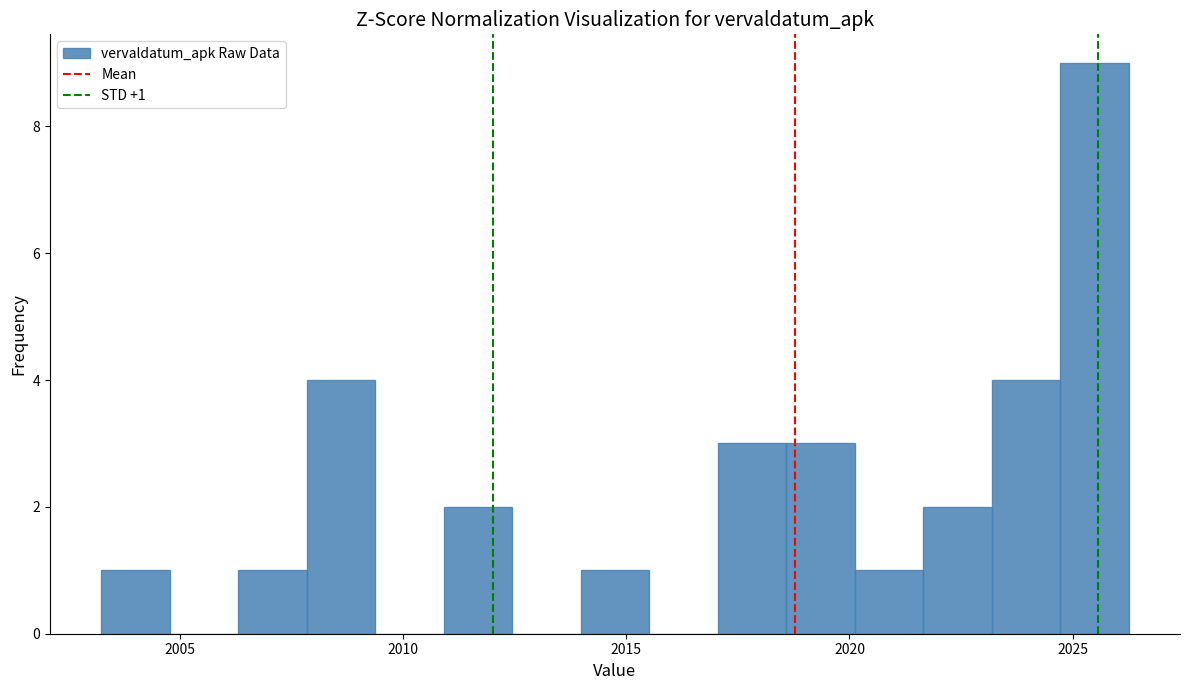

Read against the x-axis, roughly where is the centre of the tallest bar?

2025.5